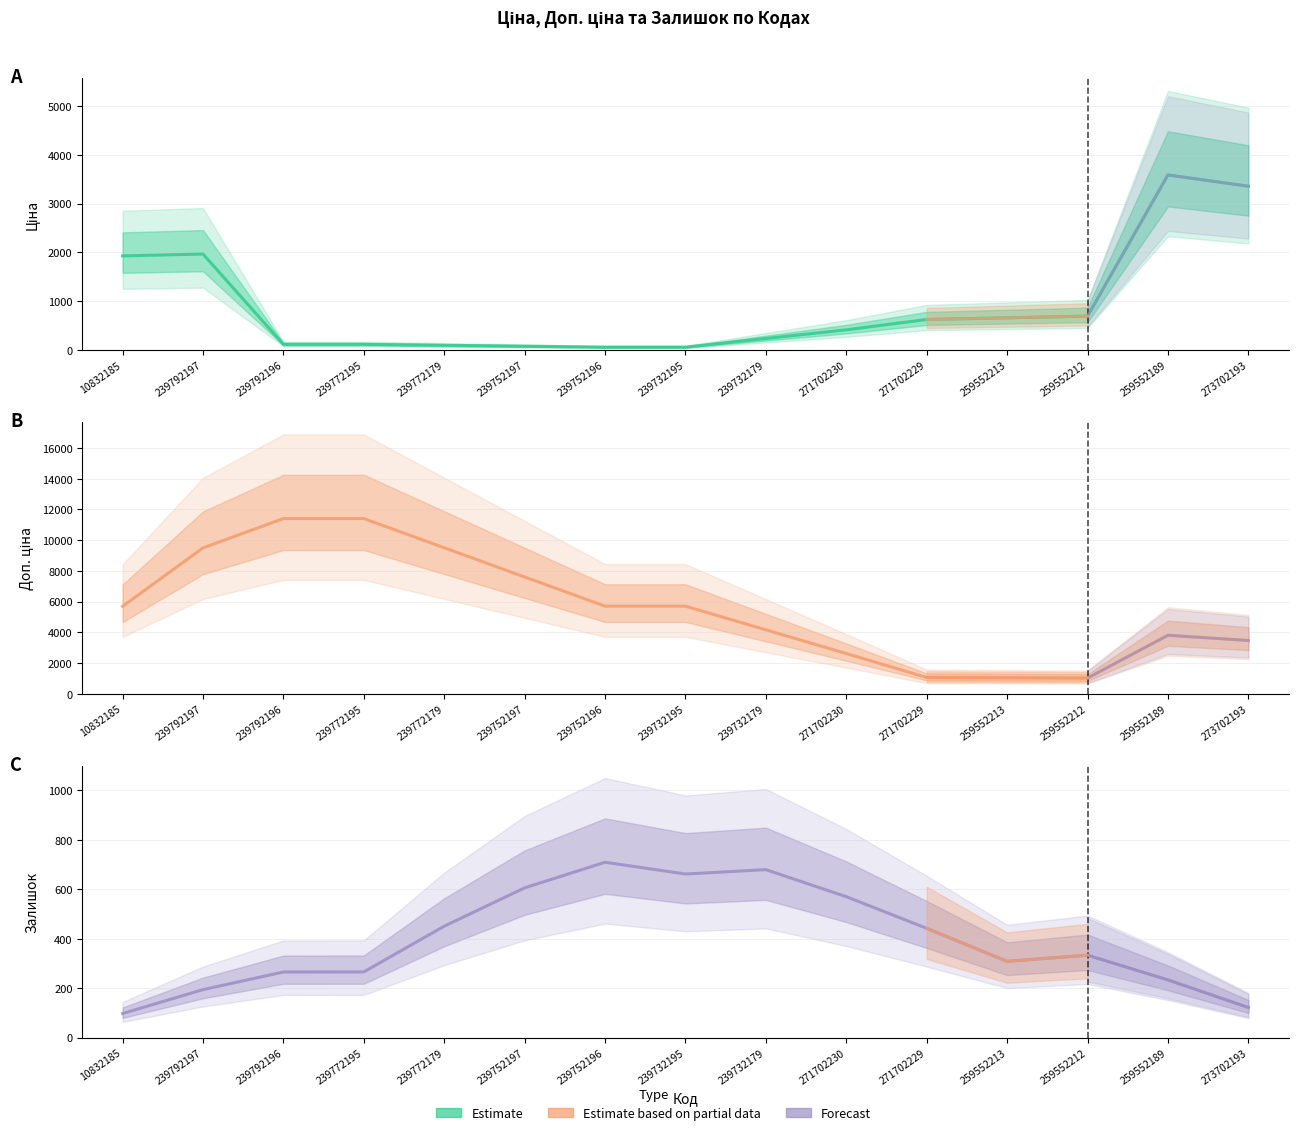

Does the chart have visible grid lines?

Yes